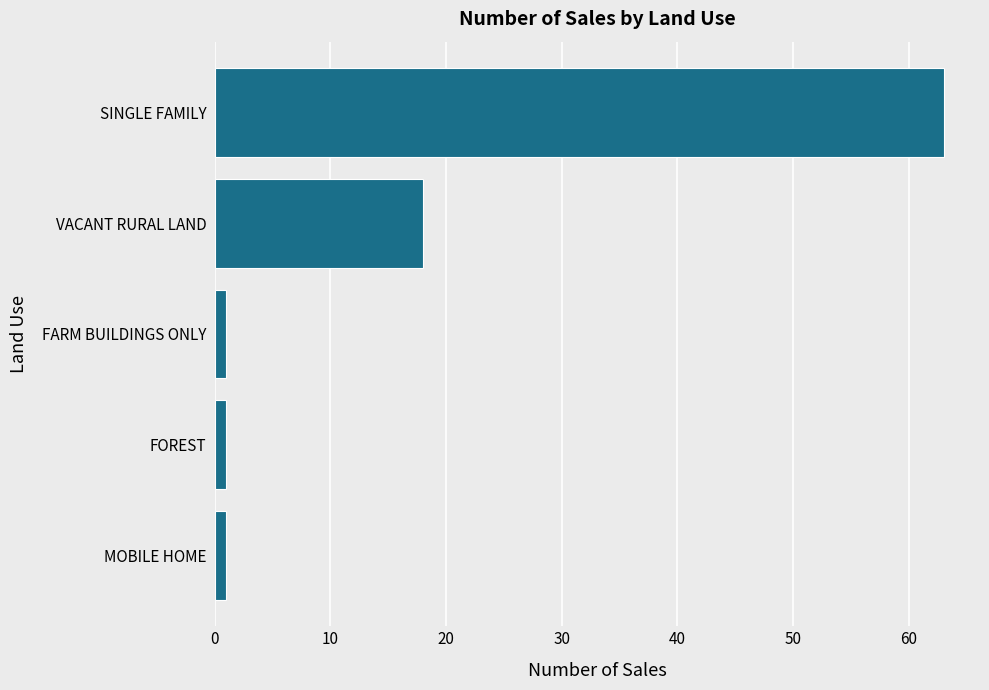

How many categories are shown in the chart?

5